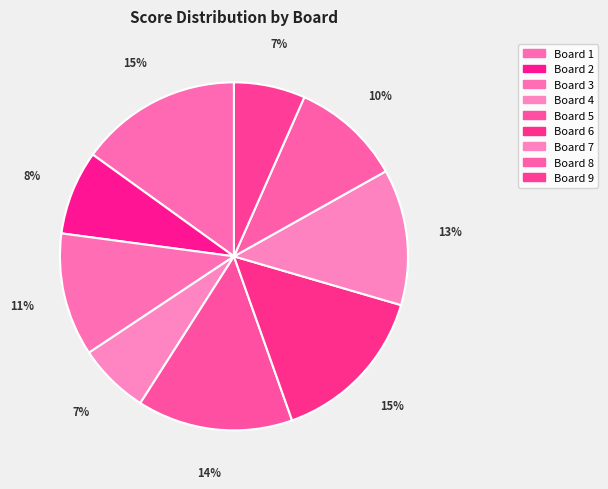

Which slice is the smallest?

Board 4